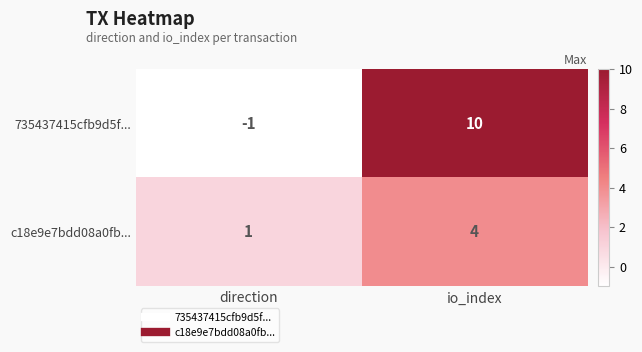

Reading right to left, transcribe all the data shown in this chart.

735437415cfb9d5f...: 10	-1
c18e9e7bdd08a0fb...: 4	1